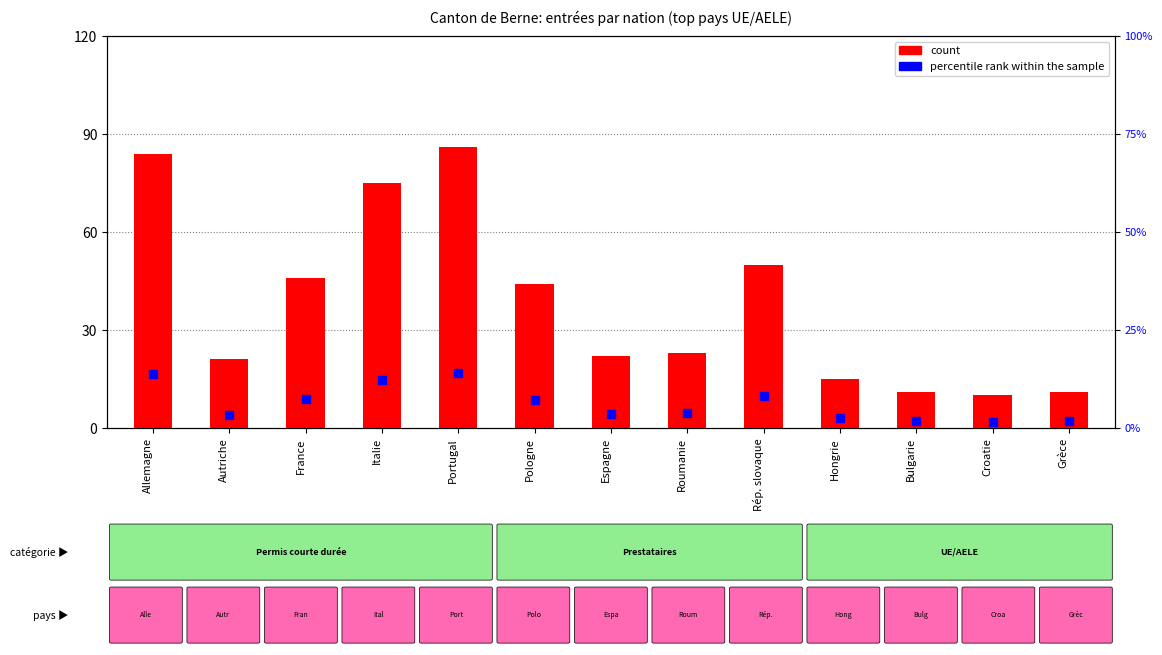

Which series contains the lowest Y value?

percentile rank within the sample